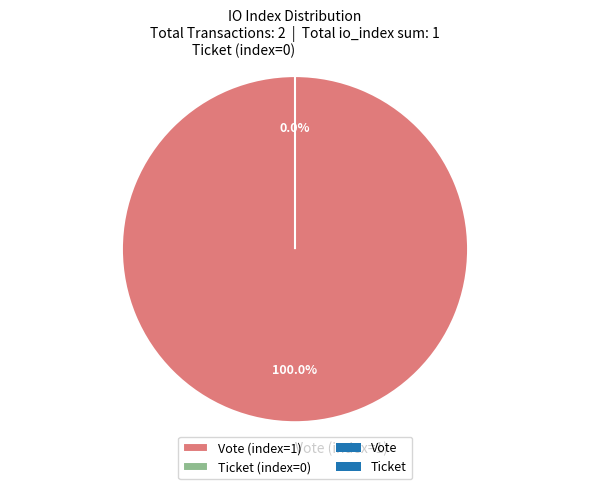

Which slice is the largest?

Vote (index=1)